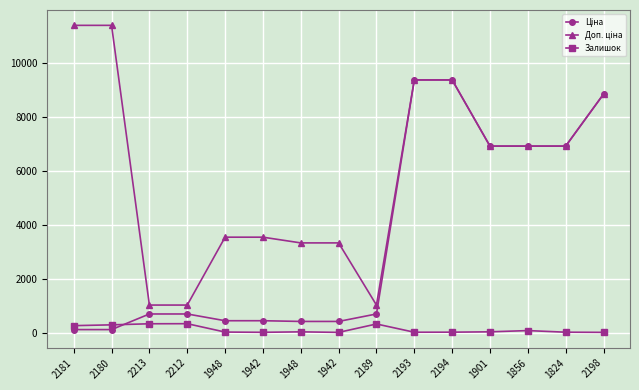

What is the lowest value of the Доп. ціна series?

1024.6